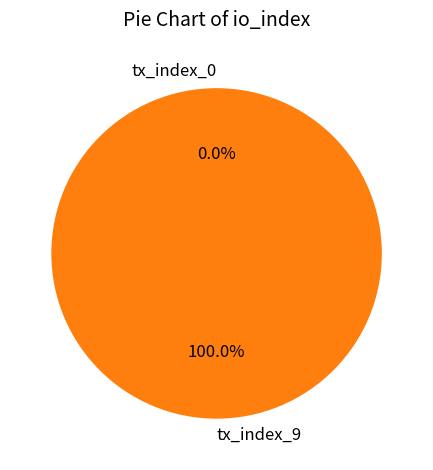

To the nearest percent, what is the difference between the tx_index_9 and tx_index_0 slice percentages?

100%